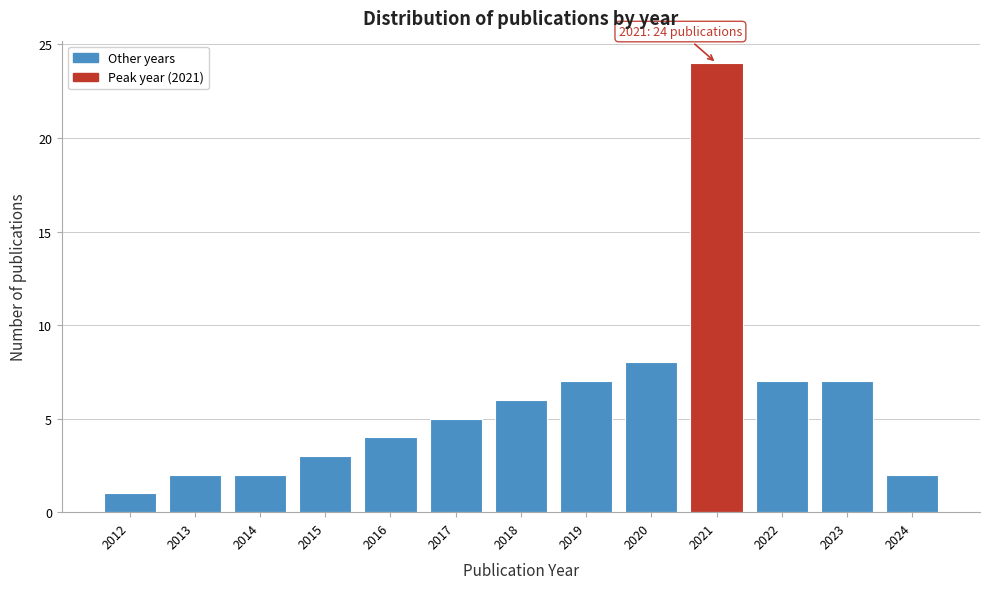

Reading left to right, what are all the values shown in this chart?

1	2	2	3	4	5	6	7	8	24	7	7	2